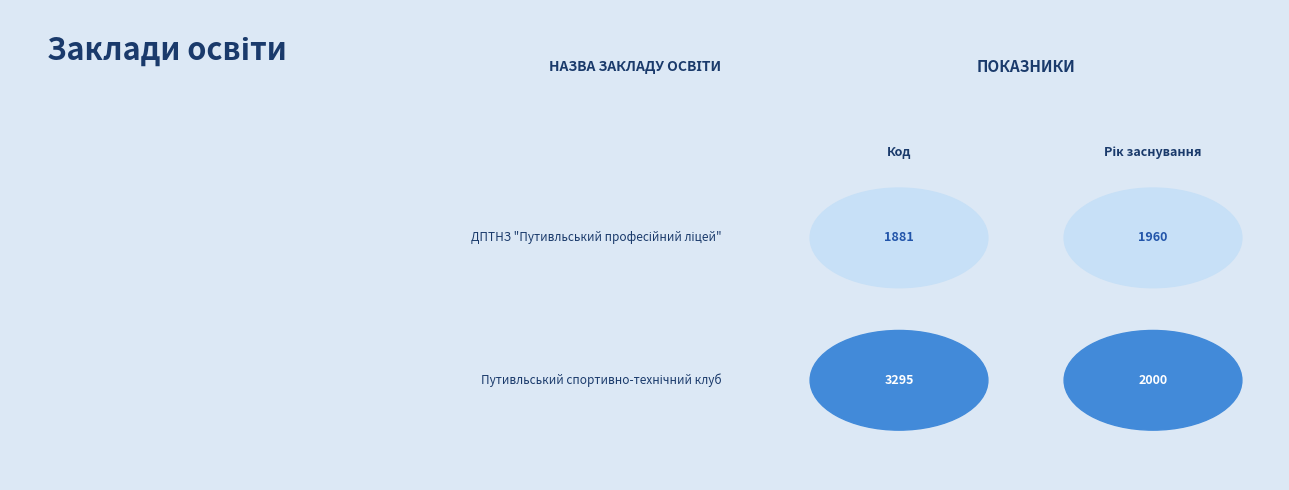

Where is Путивльський спортивно-технічний клуб nearest to the value 2647?

Рік заснування